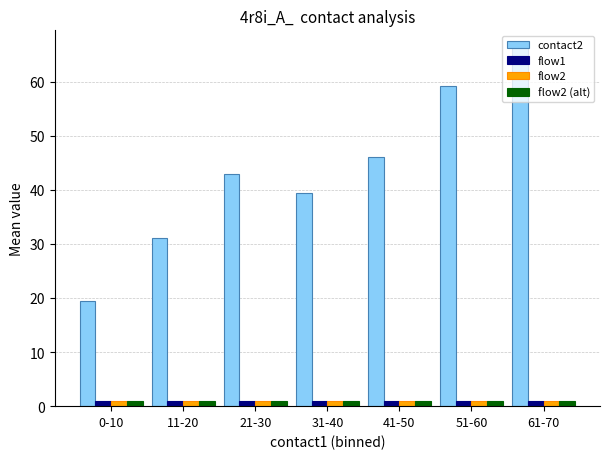

Rank the categories by contact2 value from highest to lowest.

61-70, 51-60, 41-50, 21-30, 31-40, 11-20, 0-10